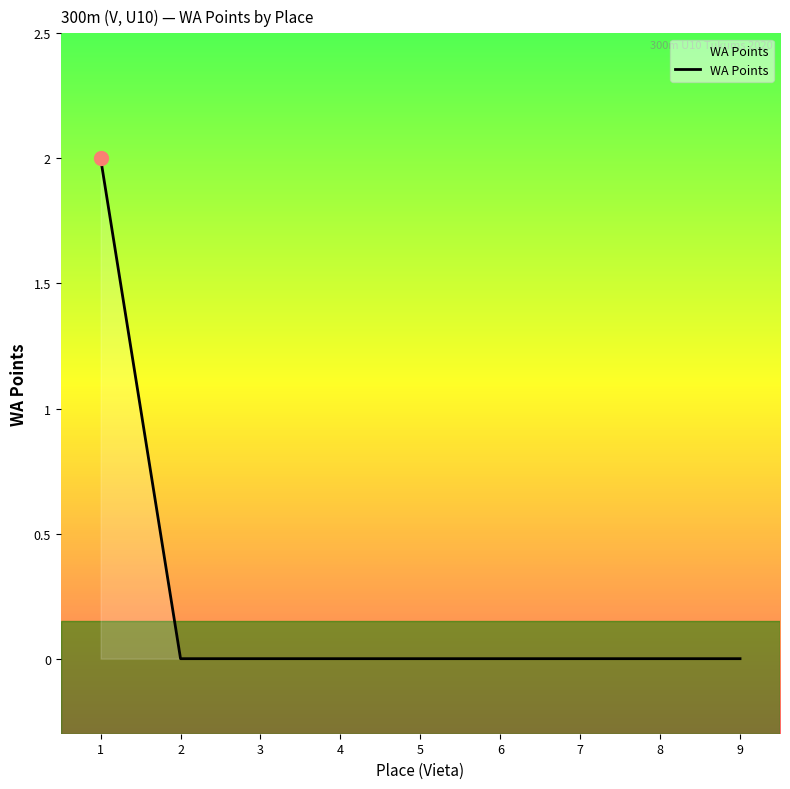

True or false: the data shows 1 at 3.

False